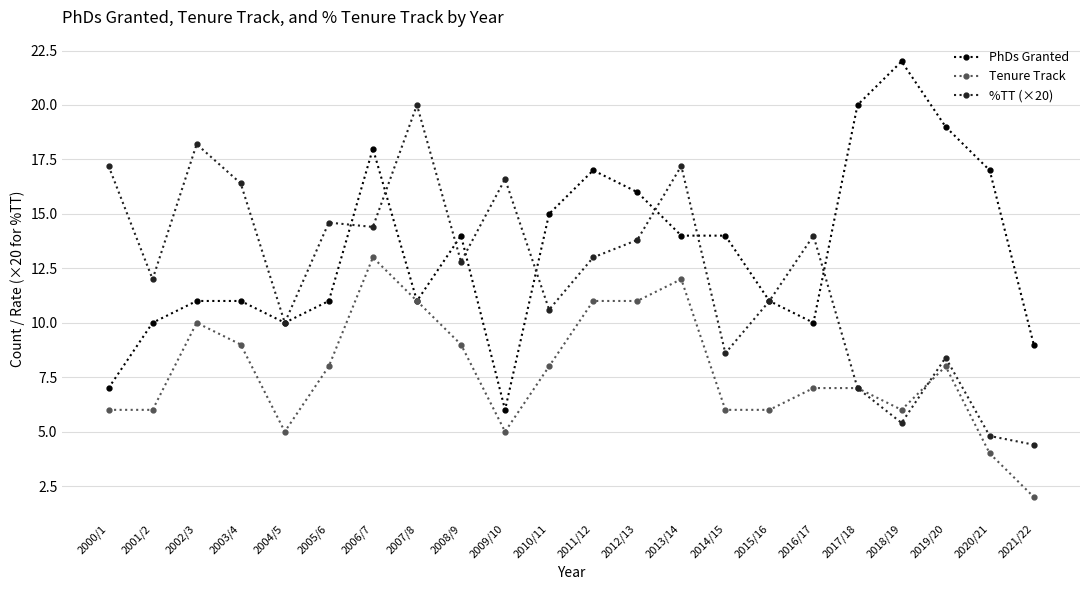

True or false: Tenure Track has a value of 9.1 at 2018/19.

False